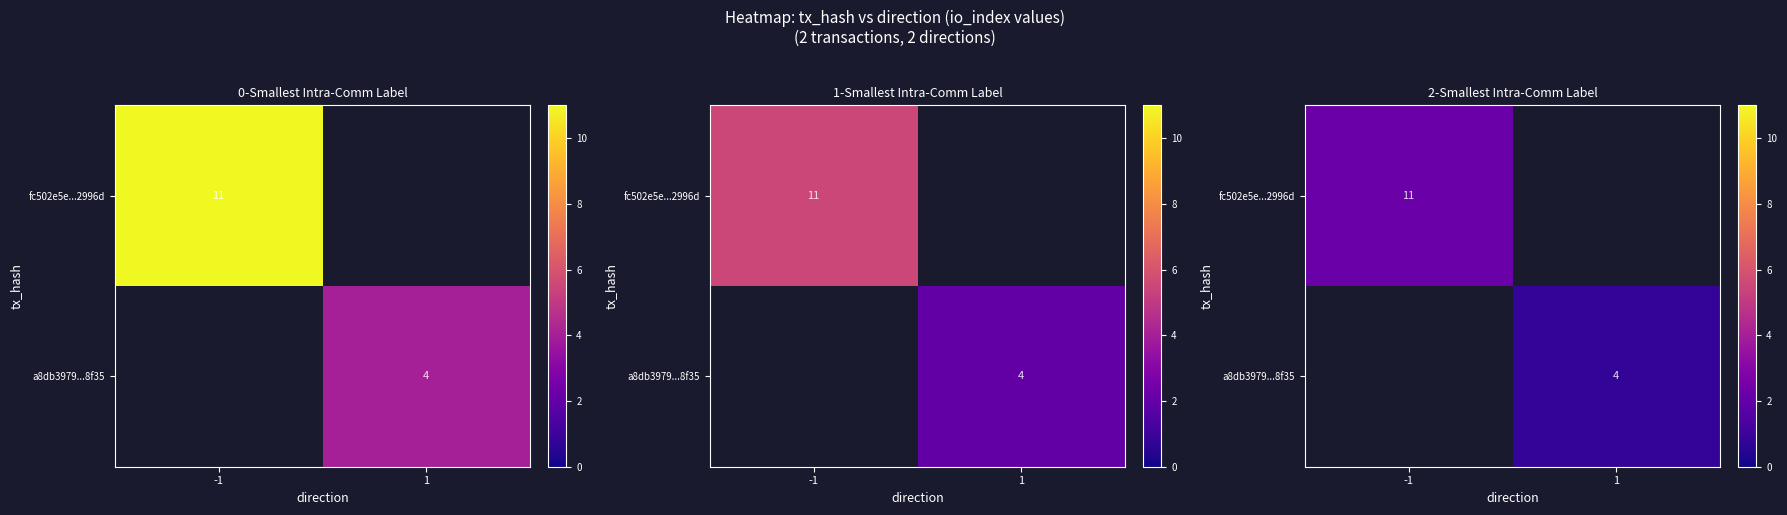

Between 1 and -1, which is larger?

-1